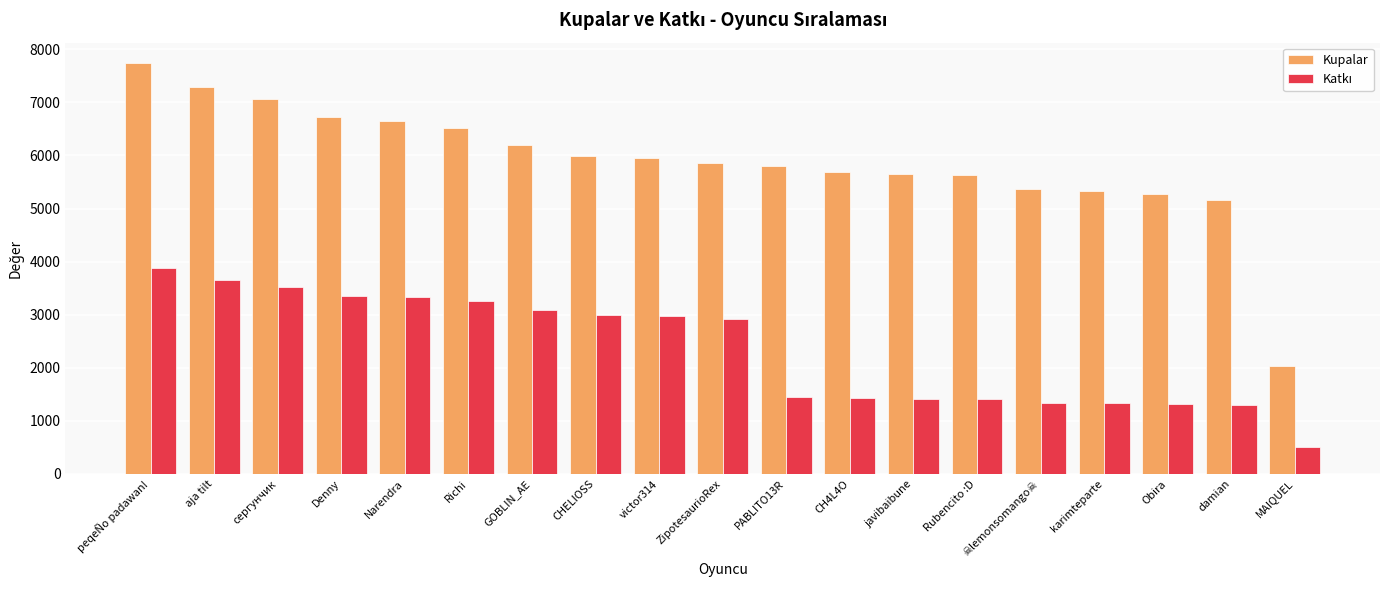

What is the sum of all Kupalar values?

111868